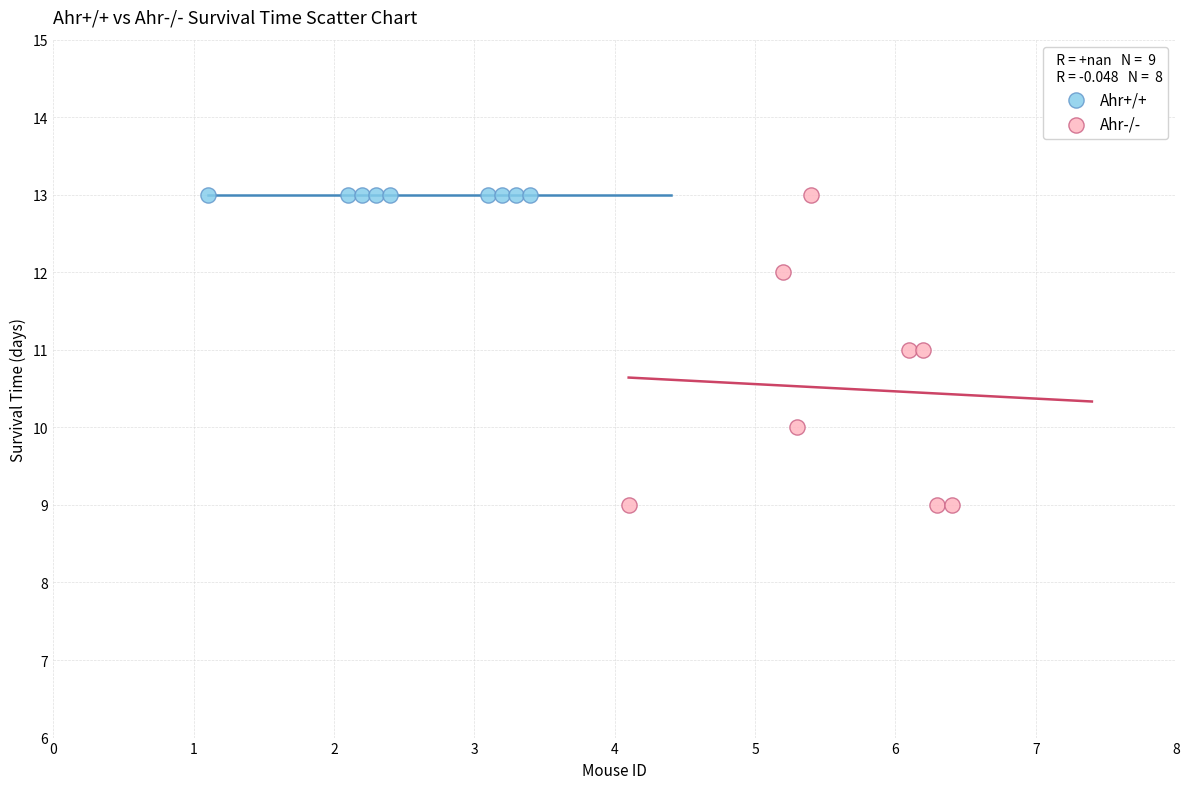

Which series contains the lowest Y value?

Ahr-/-